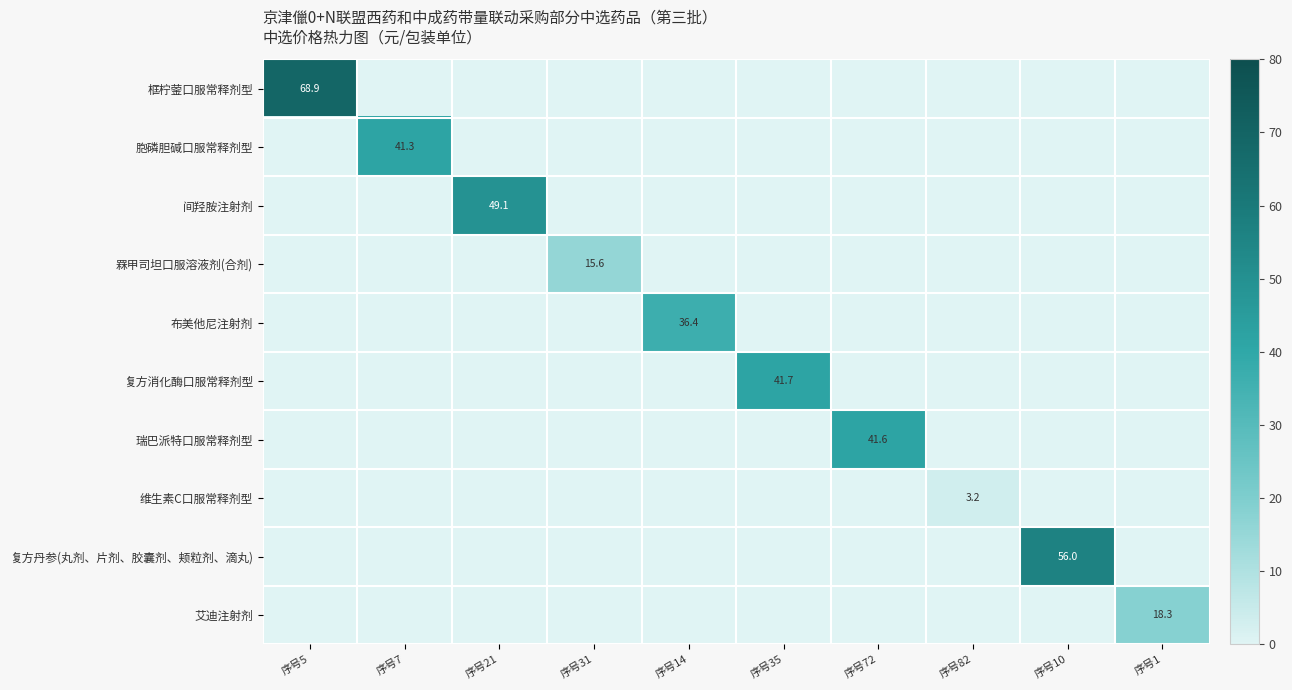

Count the number of data series in this chart.

10